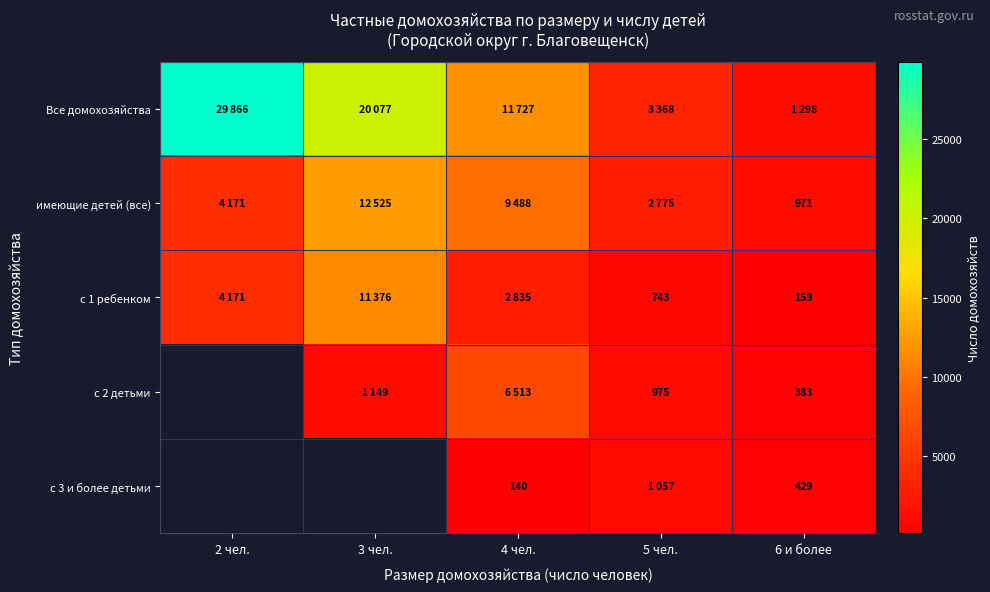

How many data points does each series have?

5